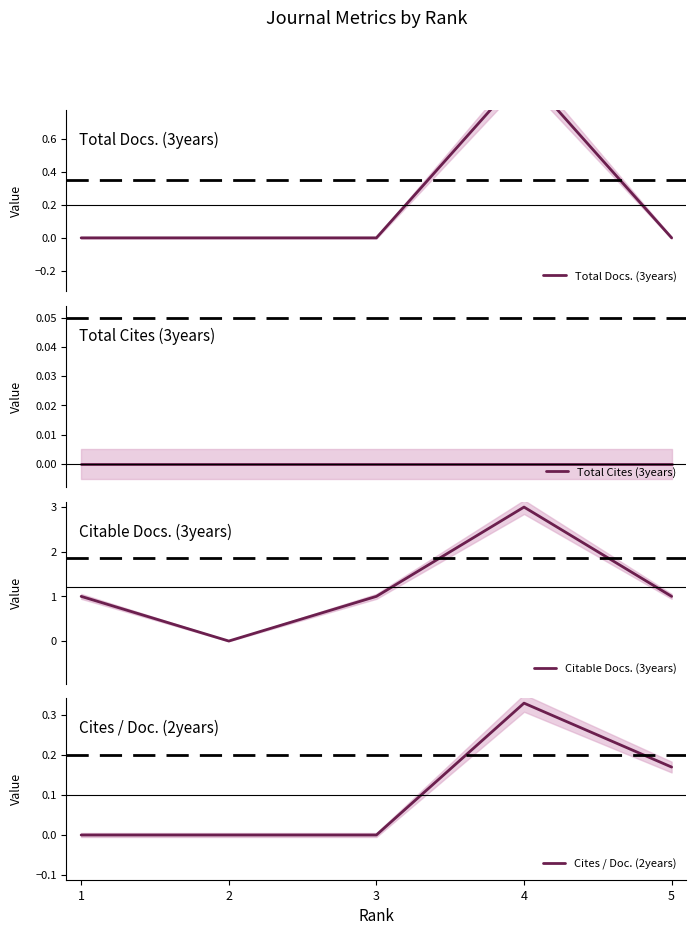

What are all the series names shown in the legend?

Total Docs. (3years), Total Cites (3years), Citable Docs. (3years), Cites / Doc. (2years)